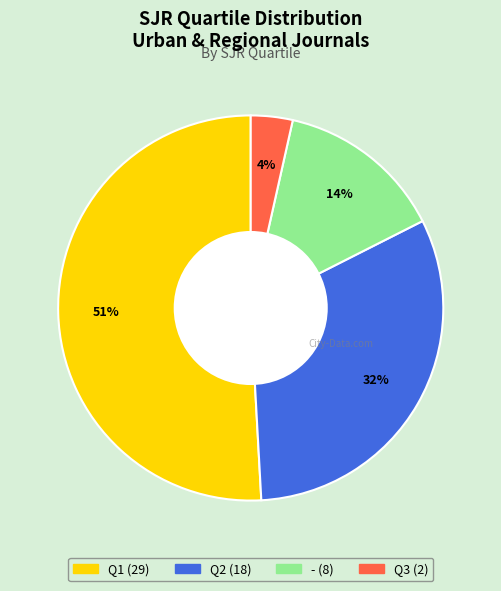

Which category has the smallest portion of the pie?

Q3